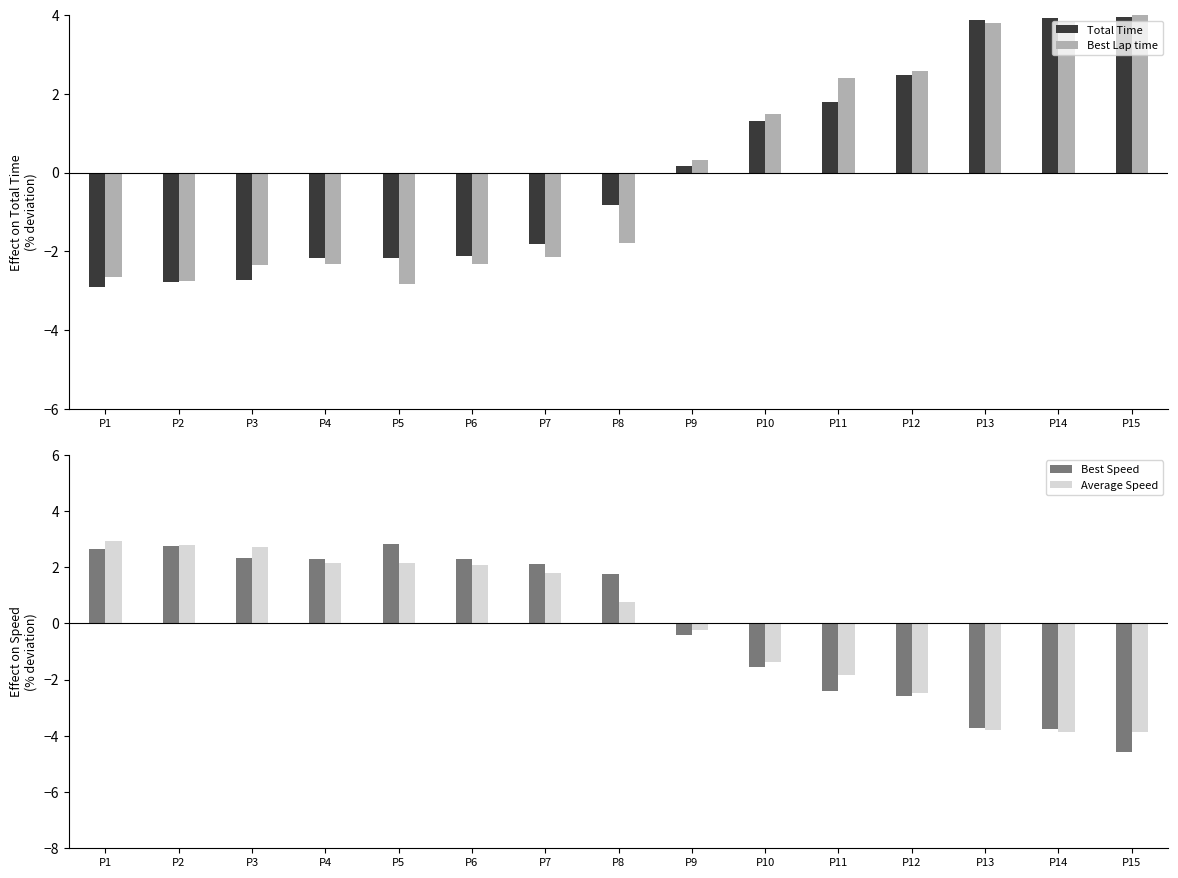

How many values in the Average Speed series exceed 0?

8